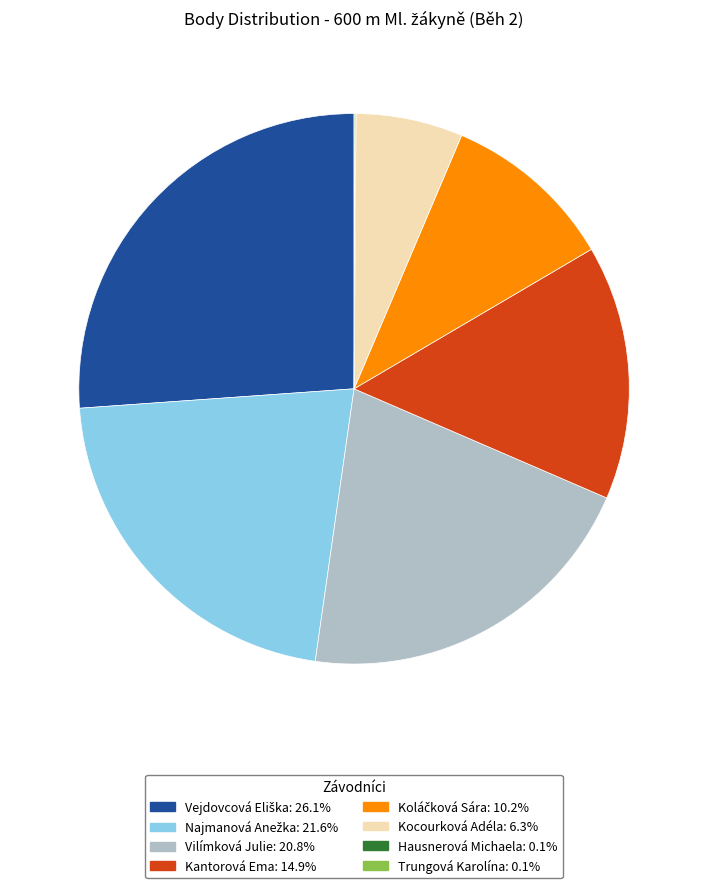

True or false: Vilímková Julie accounts for 21% of the total.

True